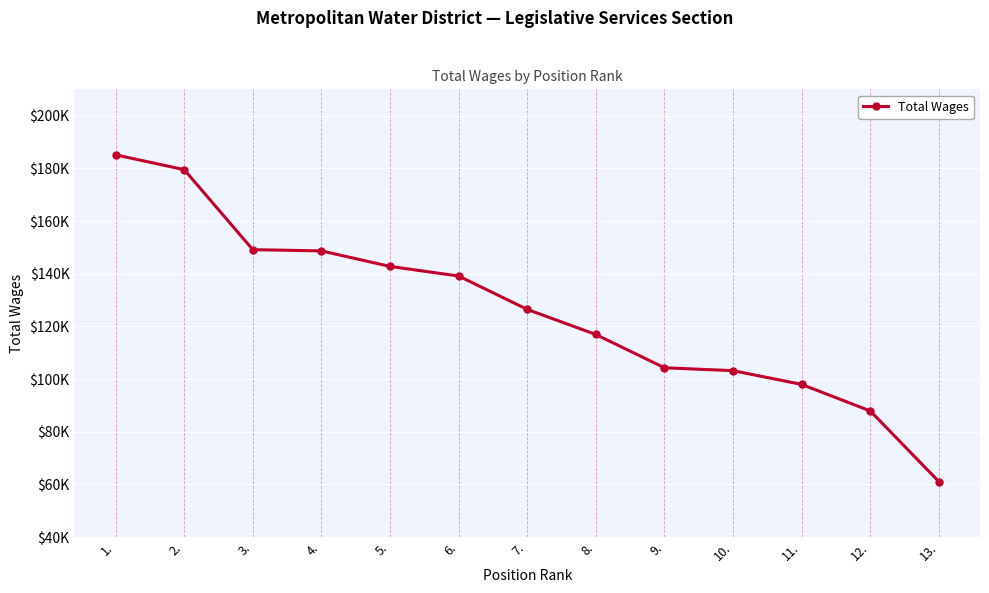

True or false: the data has more than 1 interior local peaks.

False